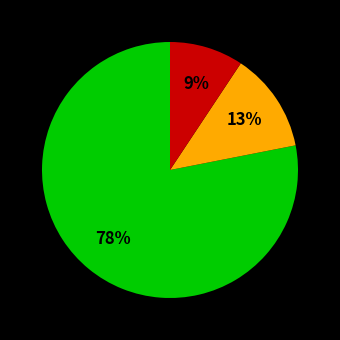

Is there a majority slice in this chart?

Yes